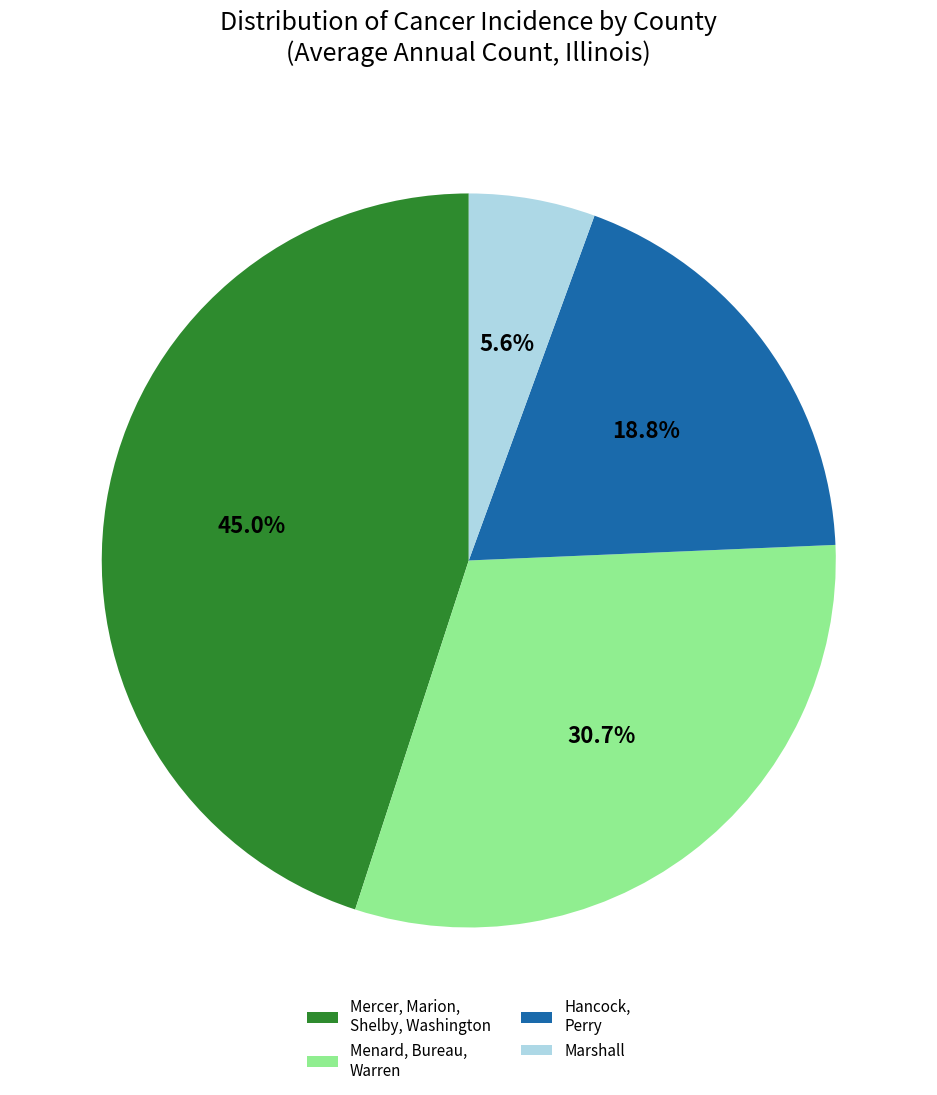

Which category has the biggest portion of the pie?

Mercer, Marion, Shelby, Washington